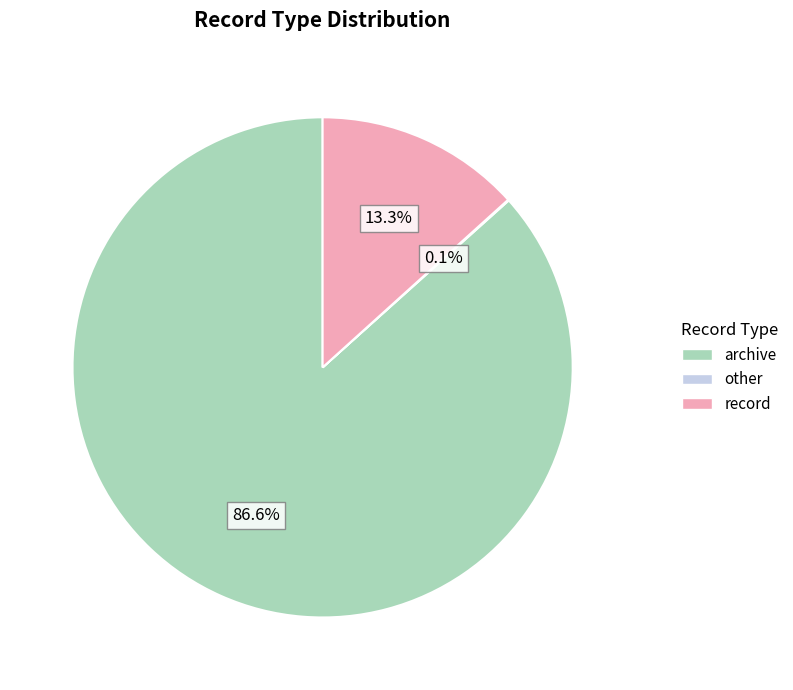

What is the ratio of the value at archive to the value at record?

6.5